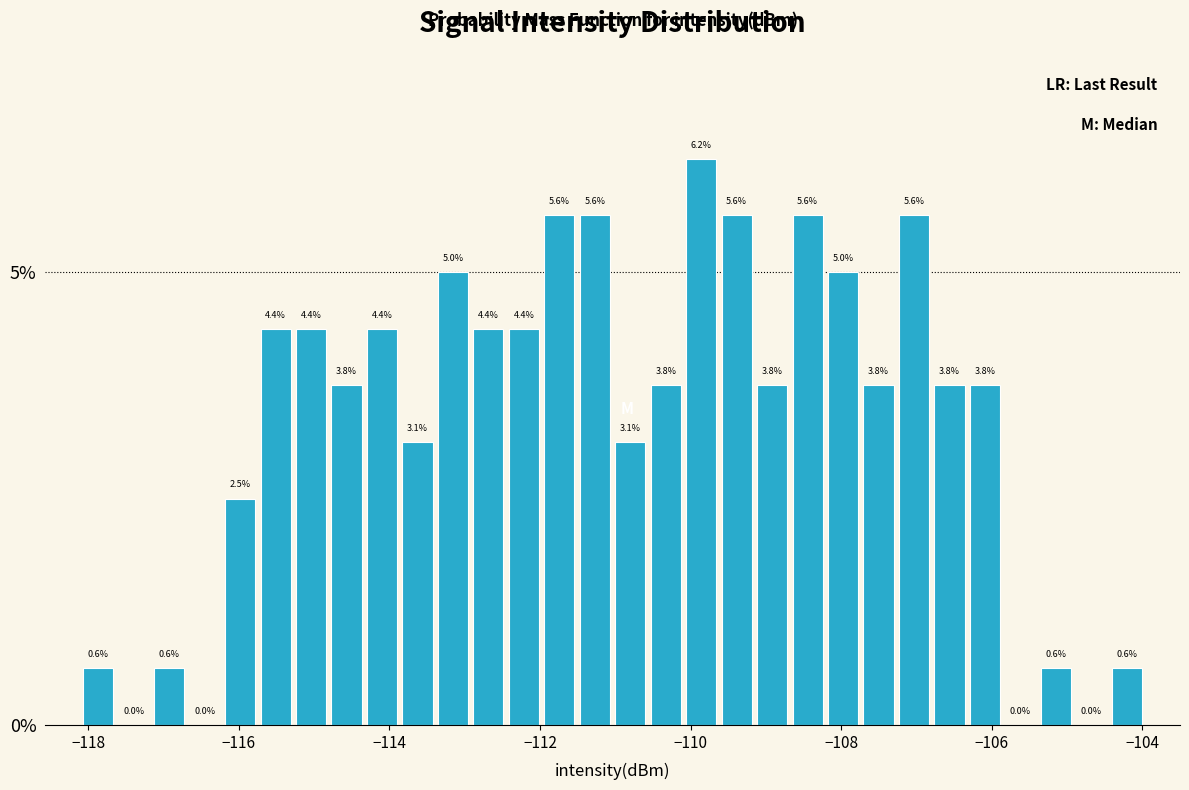

Read against the x-axis, roughly where is the centre of the tallest bar?

-109.8